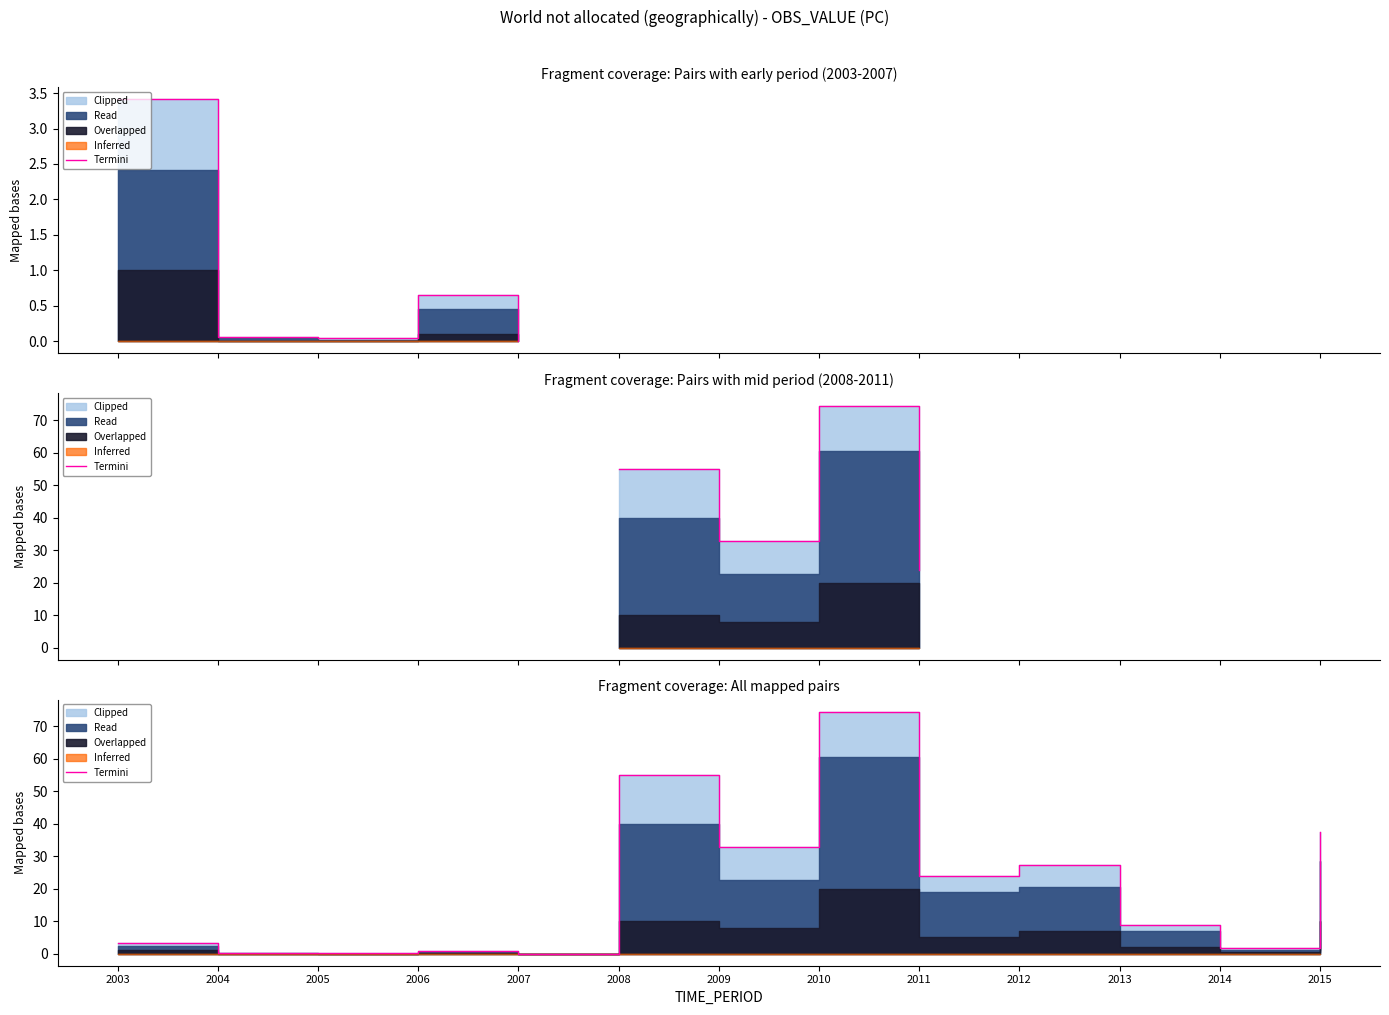

What is the difference between the maximum and minimum values?

74.5